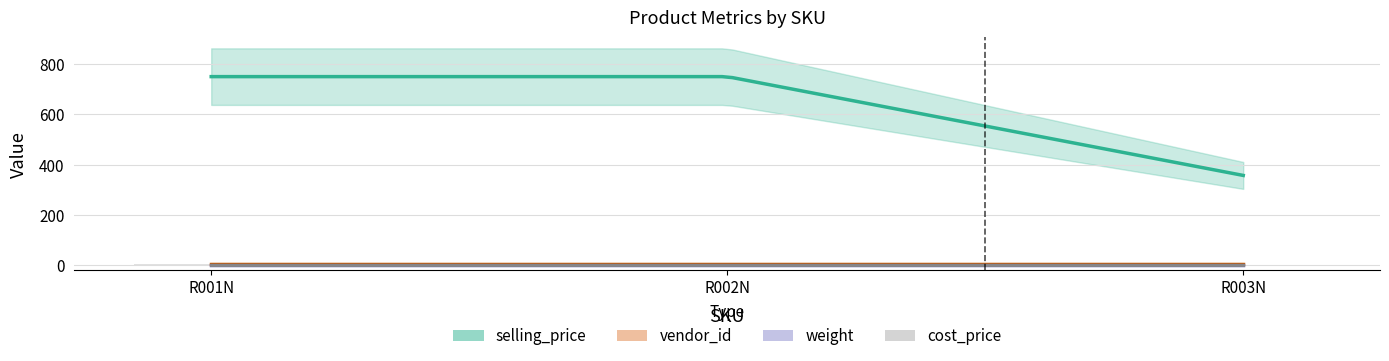

Reading left to right, extract all data points from this chart.

selling_price: 750.0	750.0	357.0
cost_price: 0.0	0.0	0.0
weight: 0.5	0.5	0.5
vendor_id: 6.0	6.0	6.0